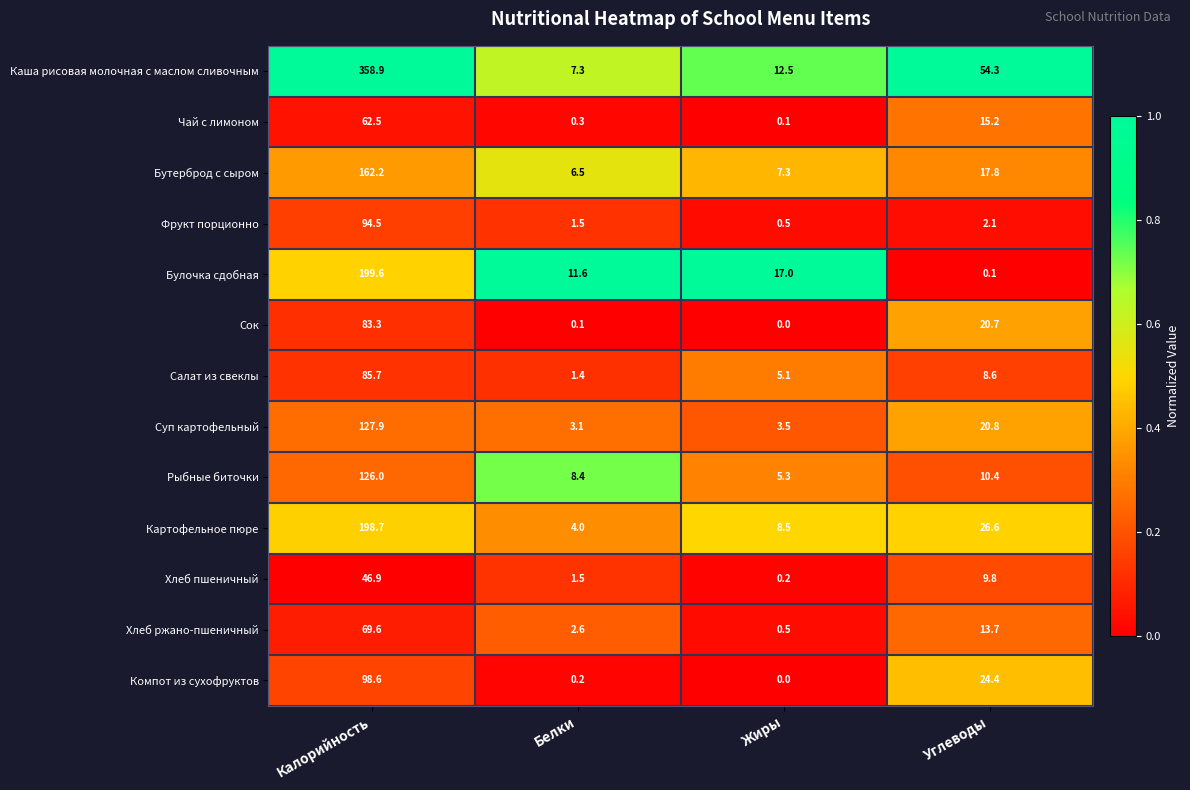

The value of Суп картофельный at Углеводы is 20.8. True or false?

True